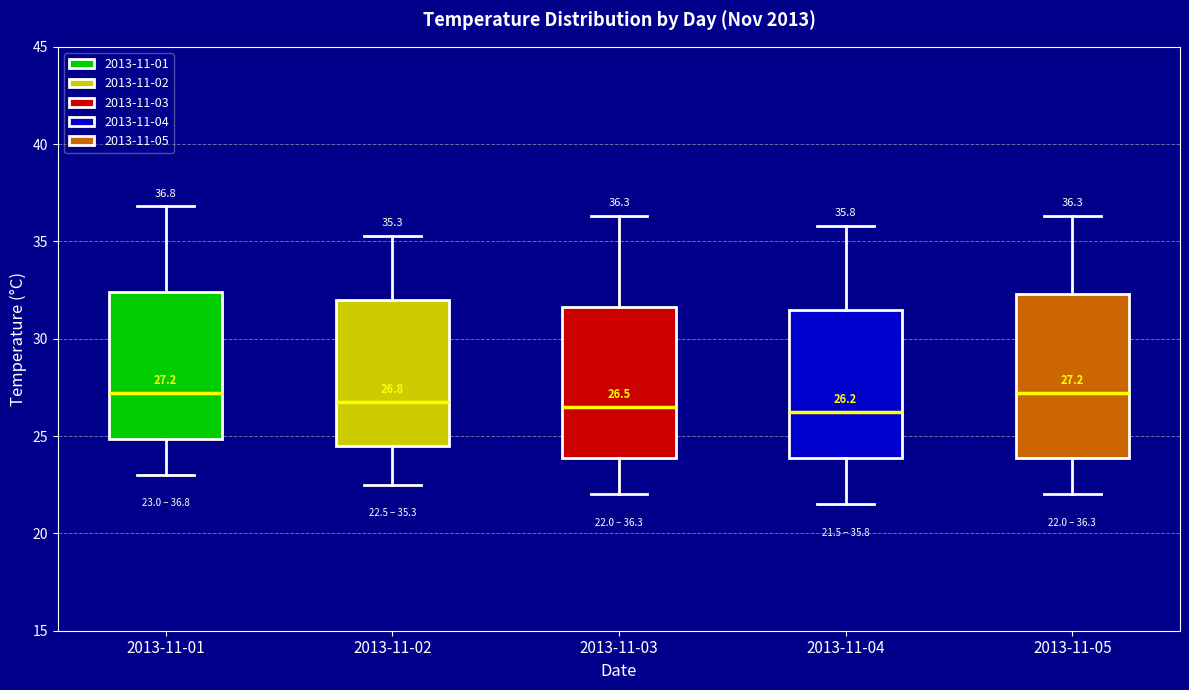

Comparing the boxes themselves (not the whiskers), which one is the tallest?

2013-11-05